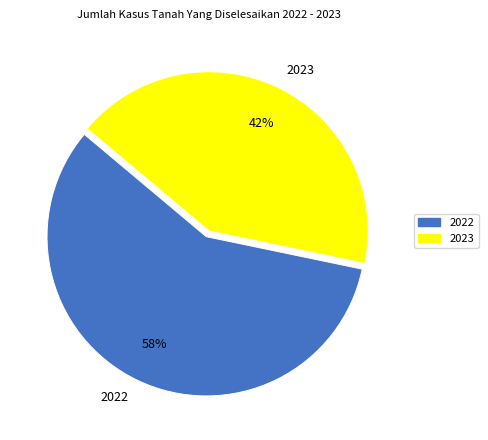

Which category has the biggest portion of the pie?

2022